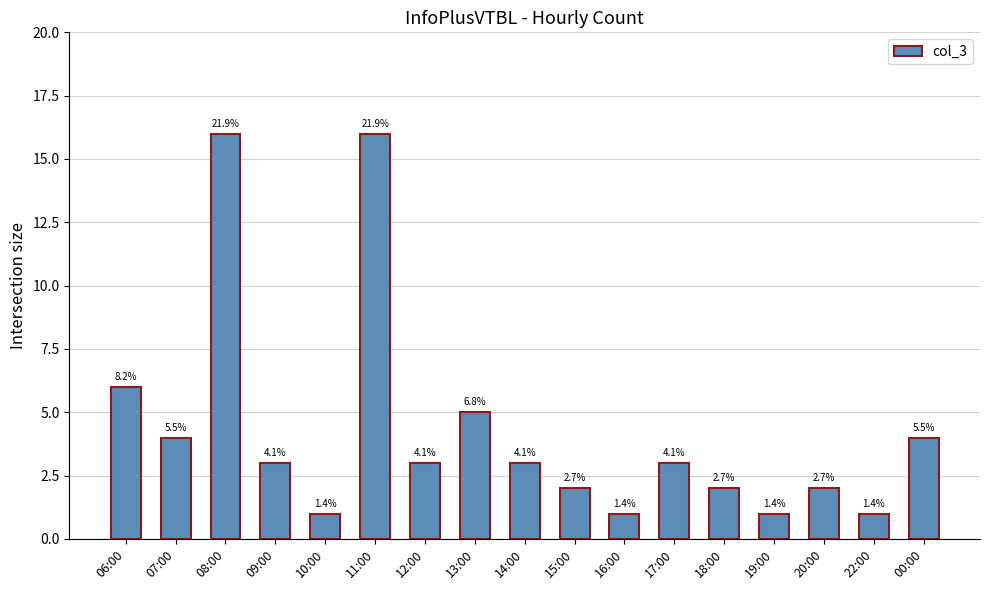

Are the bars horizontal?

No